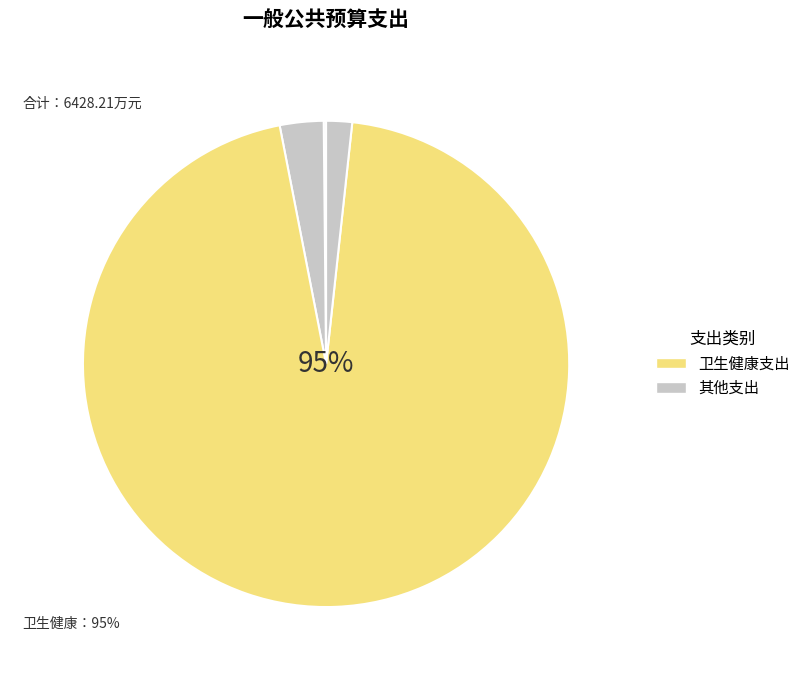

Count the number of slices in the pie.

4